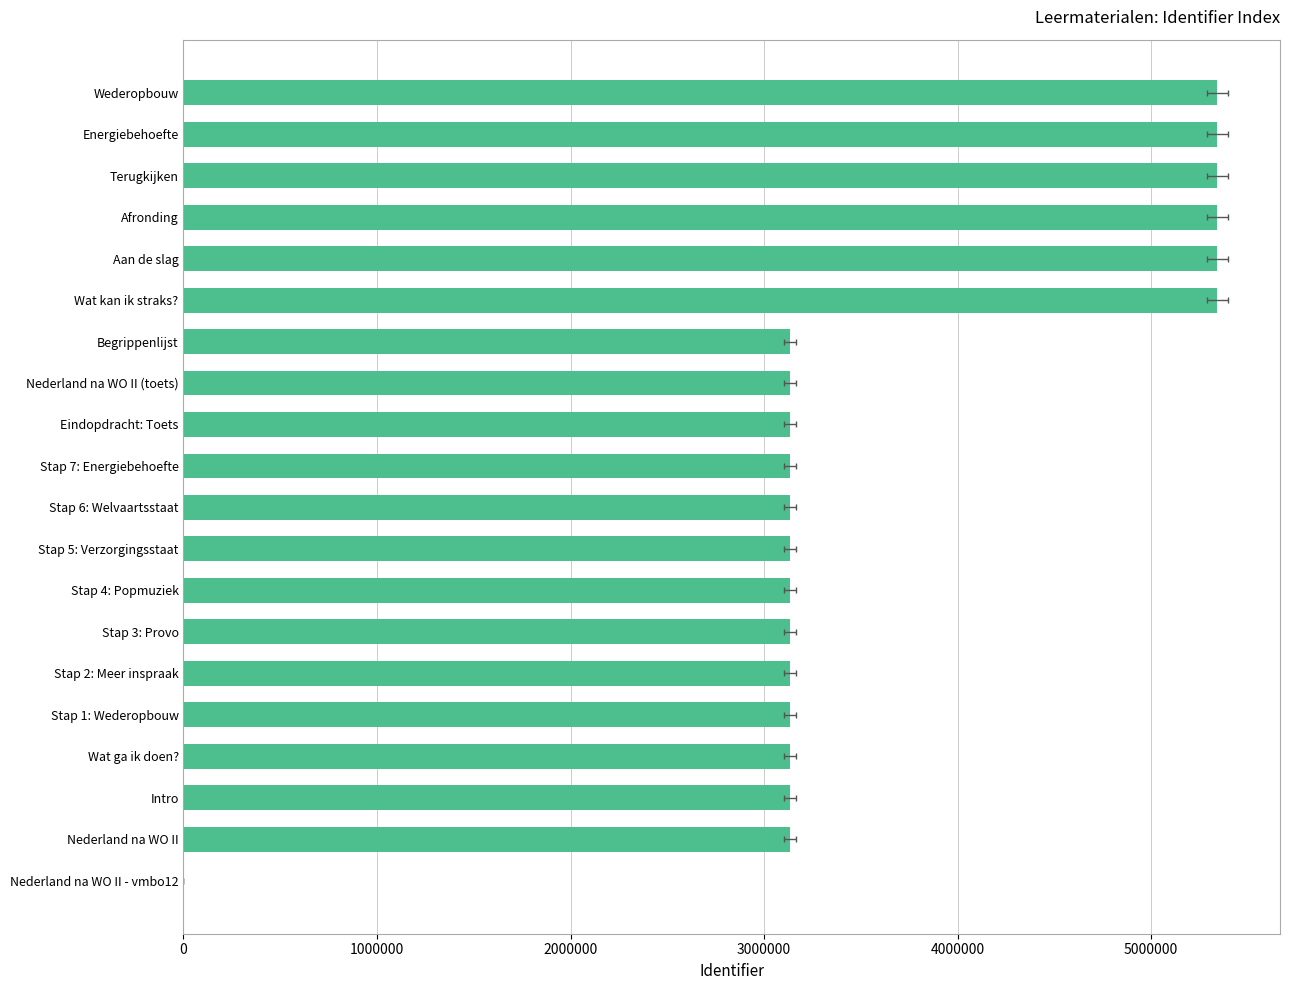

How many values are above zero?

19